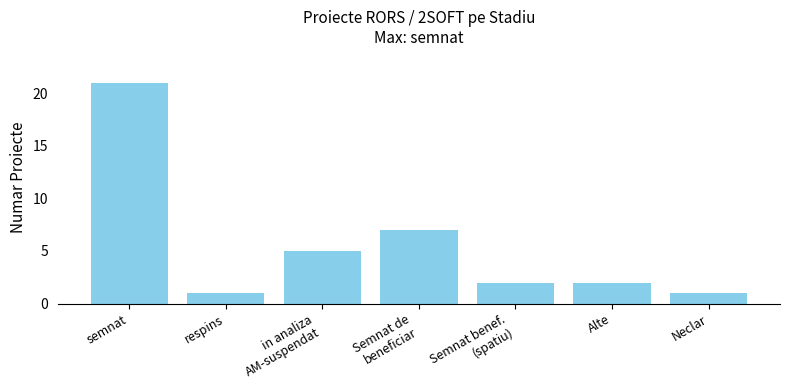

Is it true that the value at in analiza
AM-suspendat is 5?

True